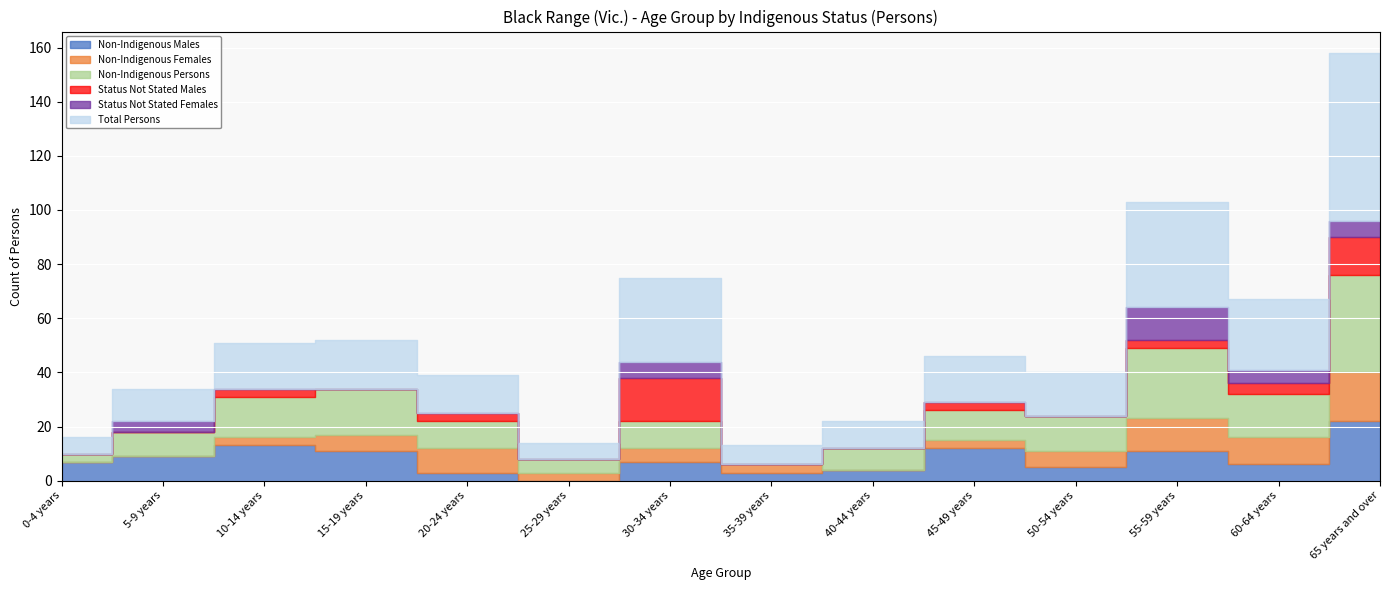

At 60-64 years, list the series in order from smallest to largest.

Status Not Stated Males, Status Not Stated Females, Non-Indigenous Males, Non-Indigenous Females, Non-Indigenous Persons, Total Persons